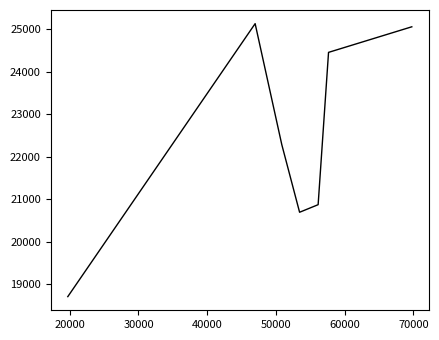

At which label is the value closest to 21922?

50000